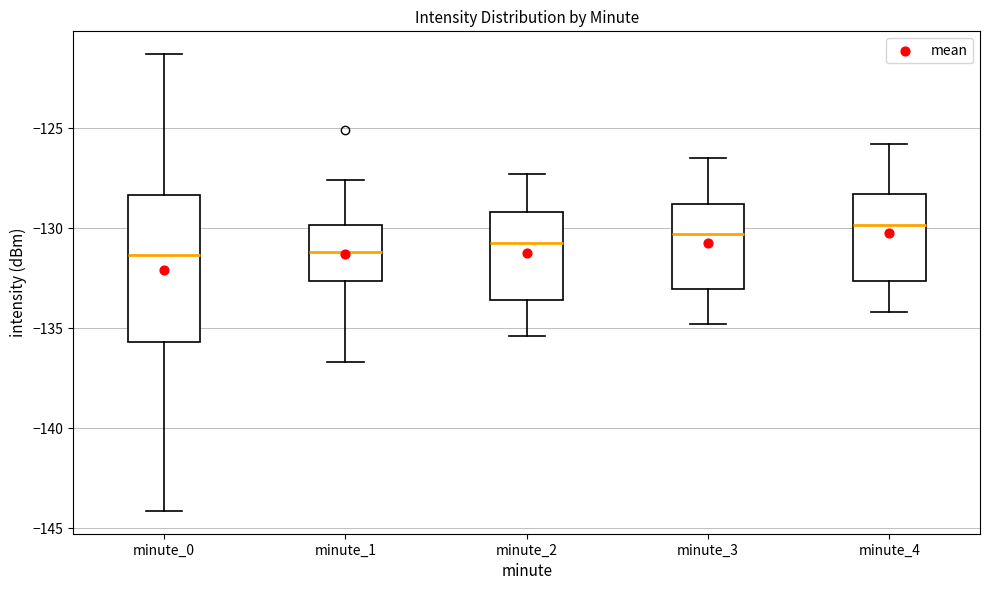

Reading left to right, read every box against the y-axis: the position of its median line, the range the box covers, and the ends of its whiskers. The values are not printed on the chart, so give them approximately, as read against the axis.

minute_0: median -131.5, box -135.5 to -128.5, whiskers -144.0 to -121.5
minute_1: median -131.0, box -132.5 to -130.0, whiskers -136.5 to -127.5
minute_2: median -130.5, box -133.5 to -129.0, whiskers -135.5 to -127.5
minute_3: median -130.5, box -133.0 to -129.0, whiskers -135.0 to -126.5
minute_4: median -130.0, box -132.5 to -128.5, whiskers -134.0 to -126.0